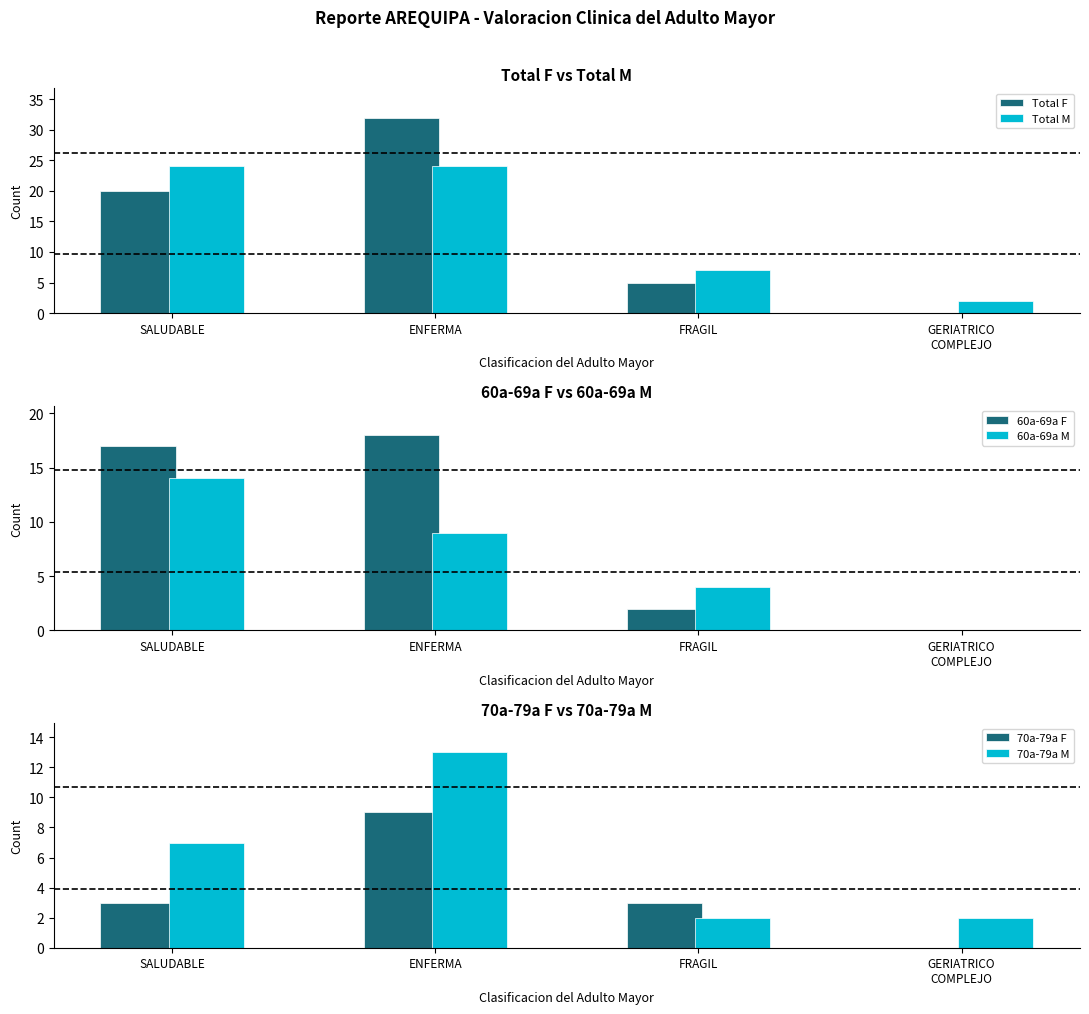

What is the sum of all 70a-79a M values?

24